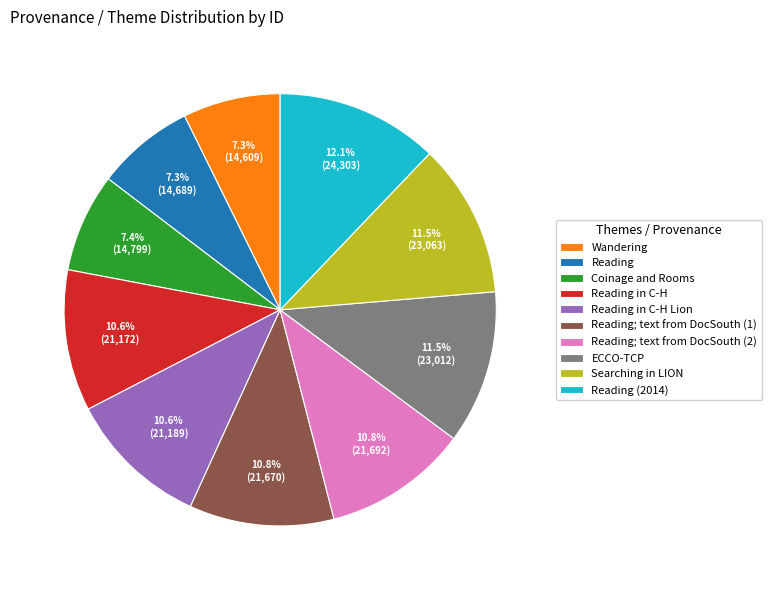

To the nearest percent, what portion does Coinage and Rooms represent?

7%